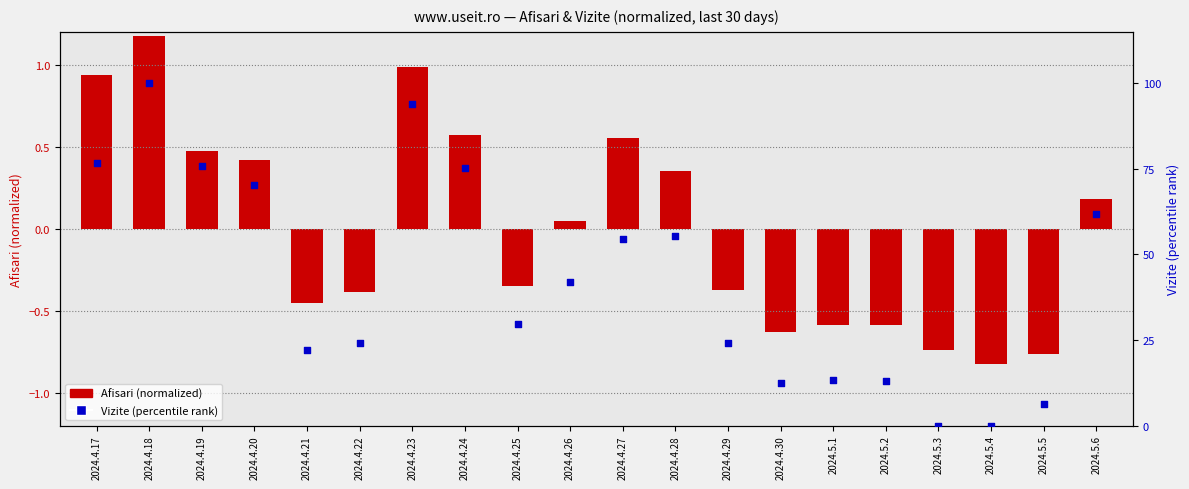

Which series reaches the maximum Y coordinate?

Vizite (percentile rank)